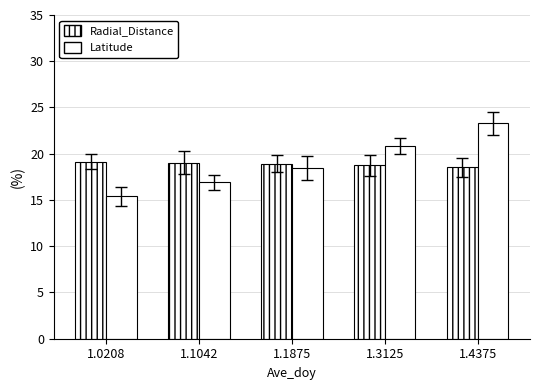

The value of Radial_Distance at 1.0208 is 19.2. True or false?

True